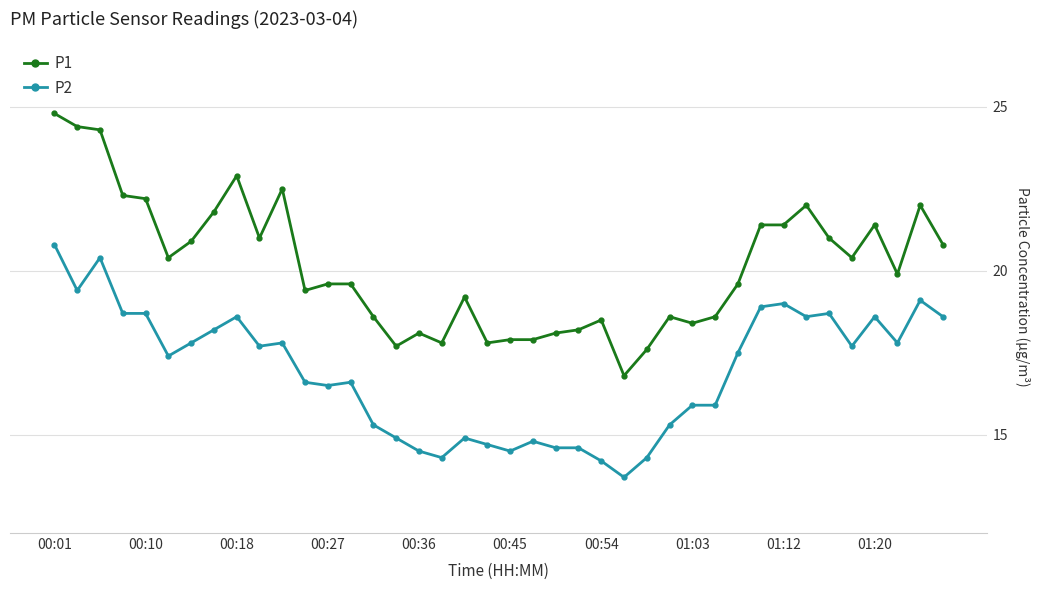

What is the highest value of the P2 series?

20.8